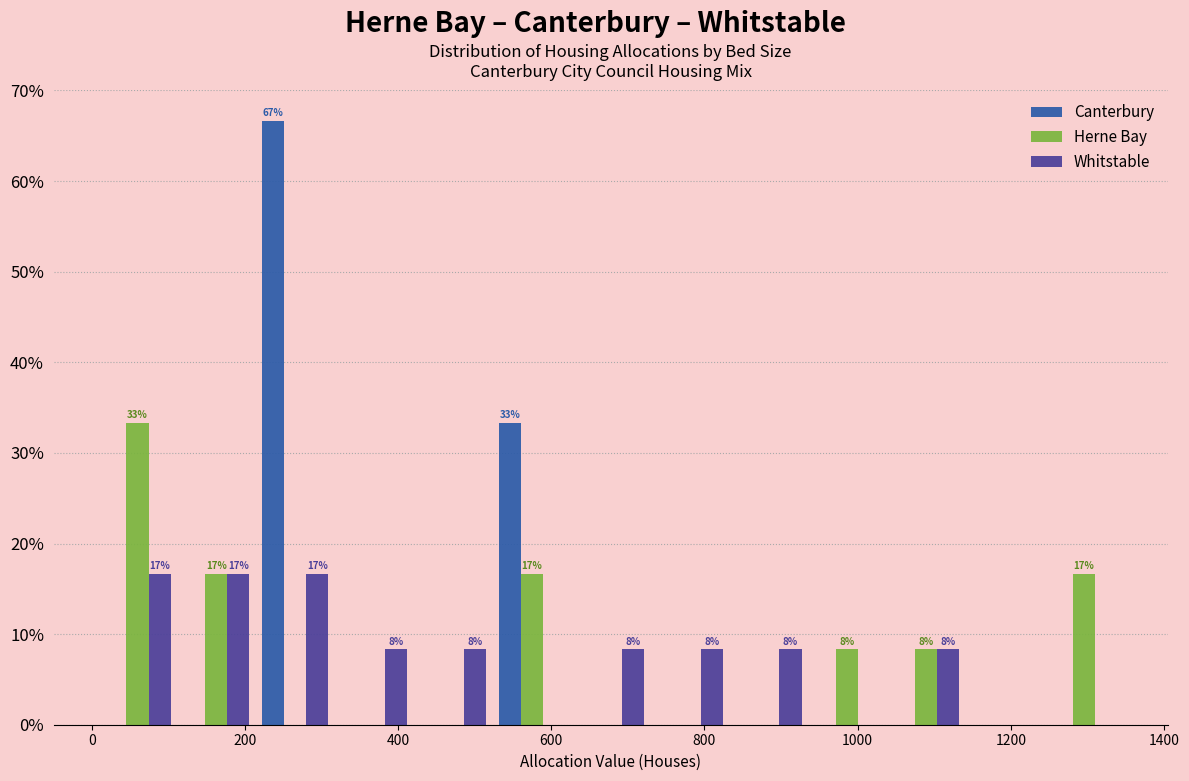

In the Herne Bay series, which range on the x-axis has the tallest bar?

0 to 120